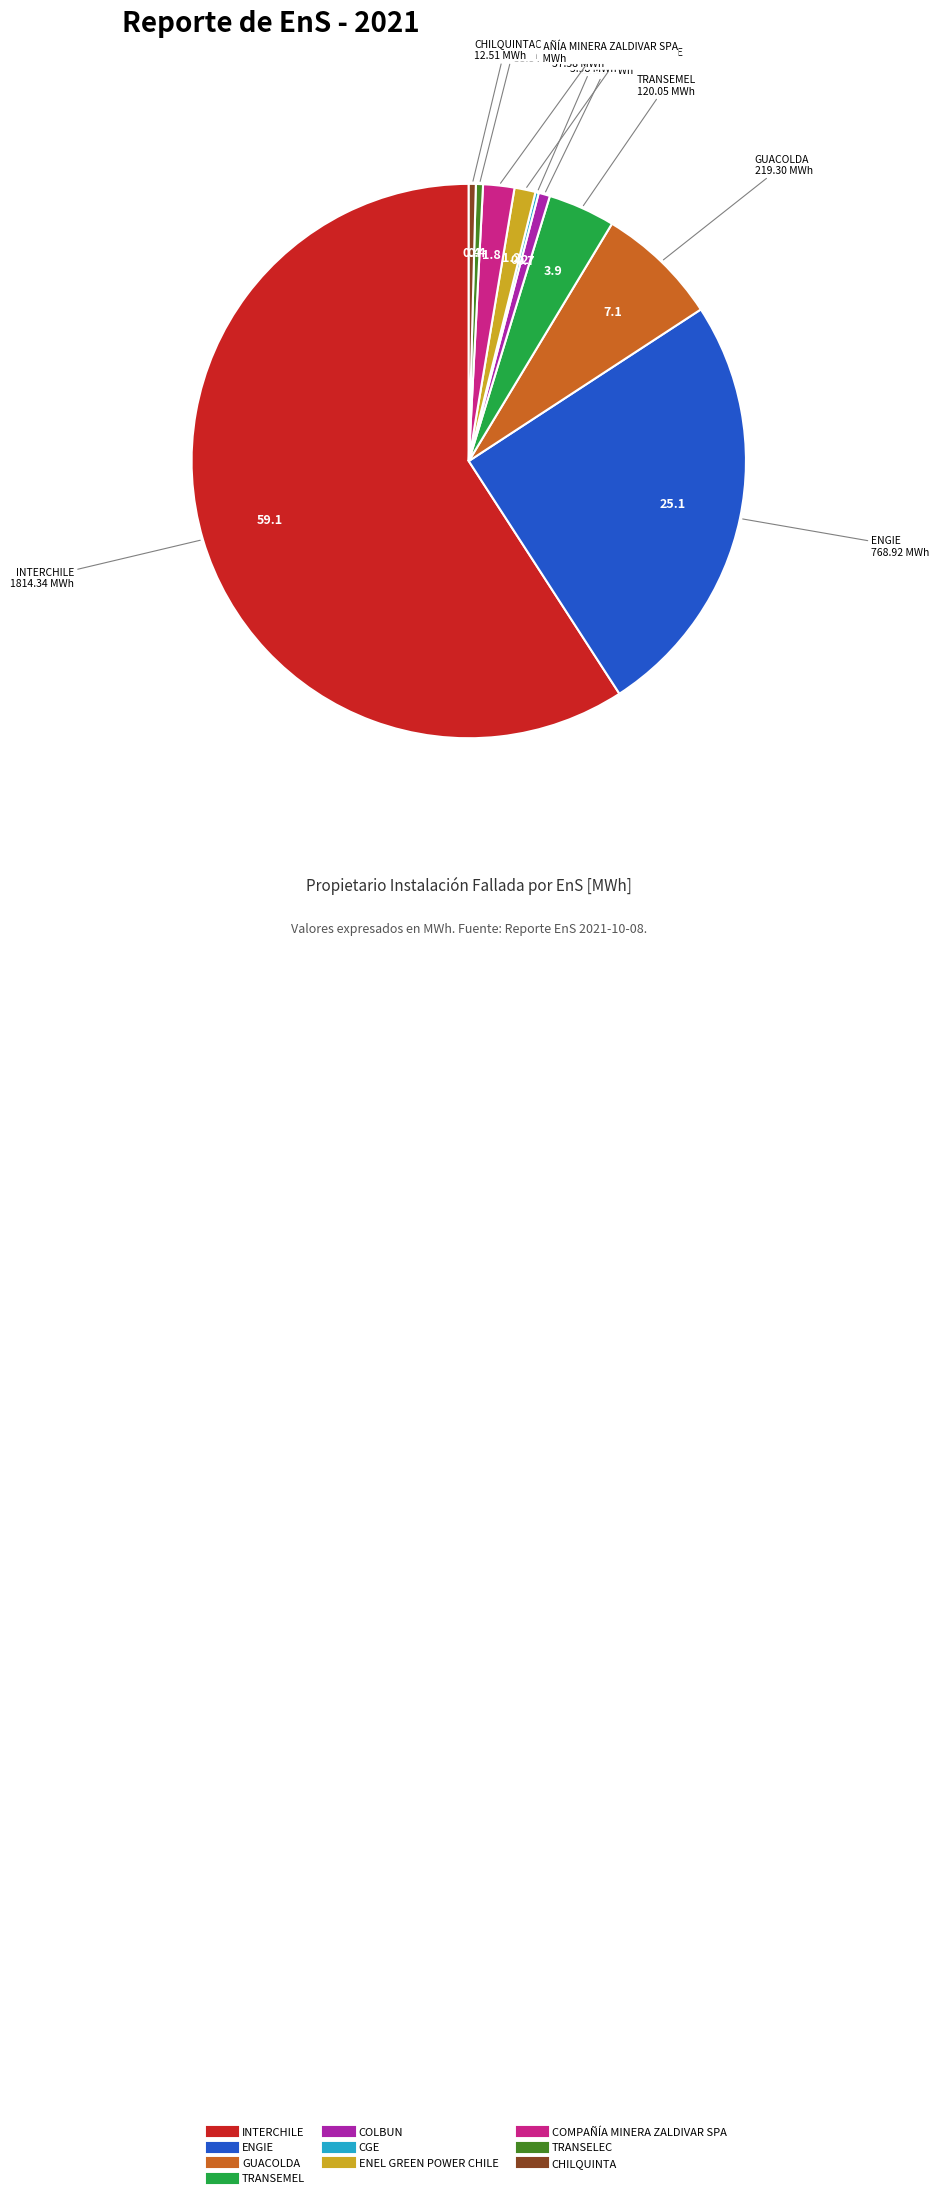

What is the largest slice in the pie chart?

INTERCHILE